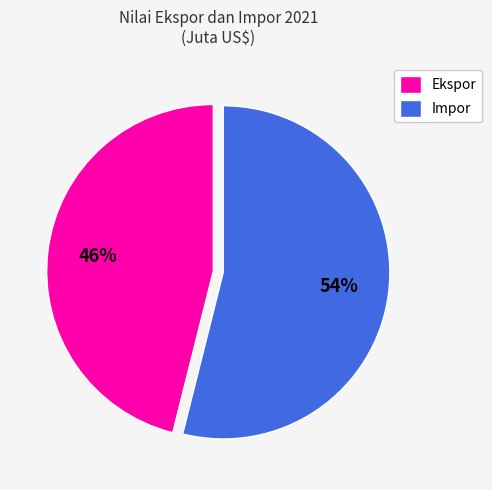

True or false: Ekspor accounts for 38% of the total.

False